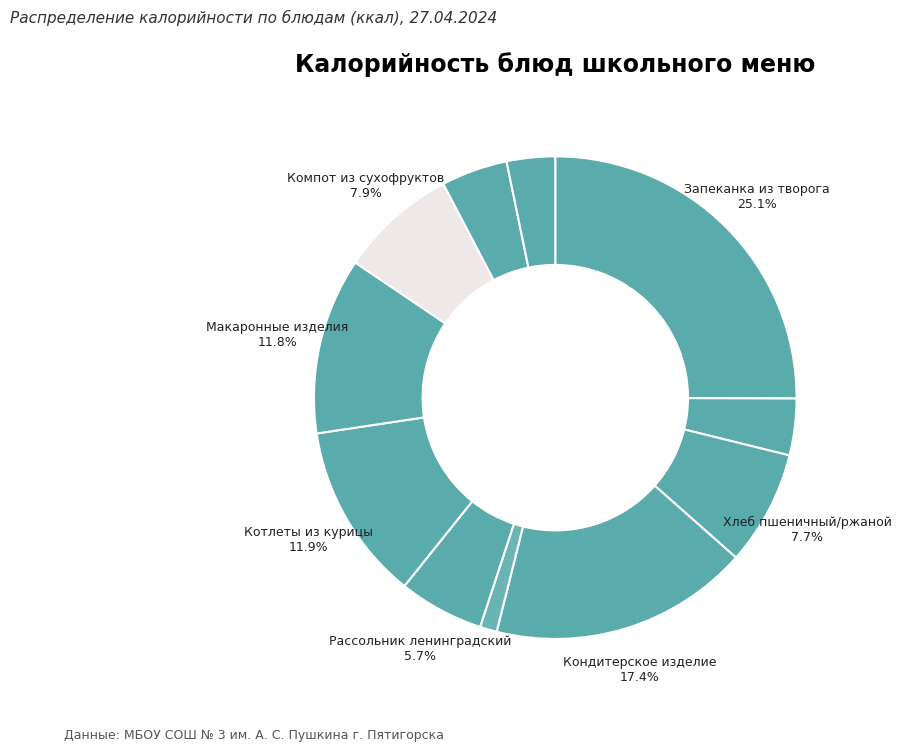

How many segments does this pie chart have?

11